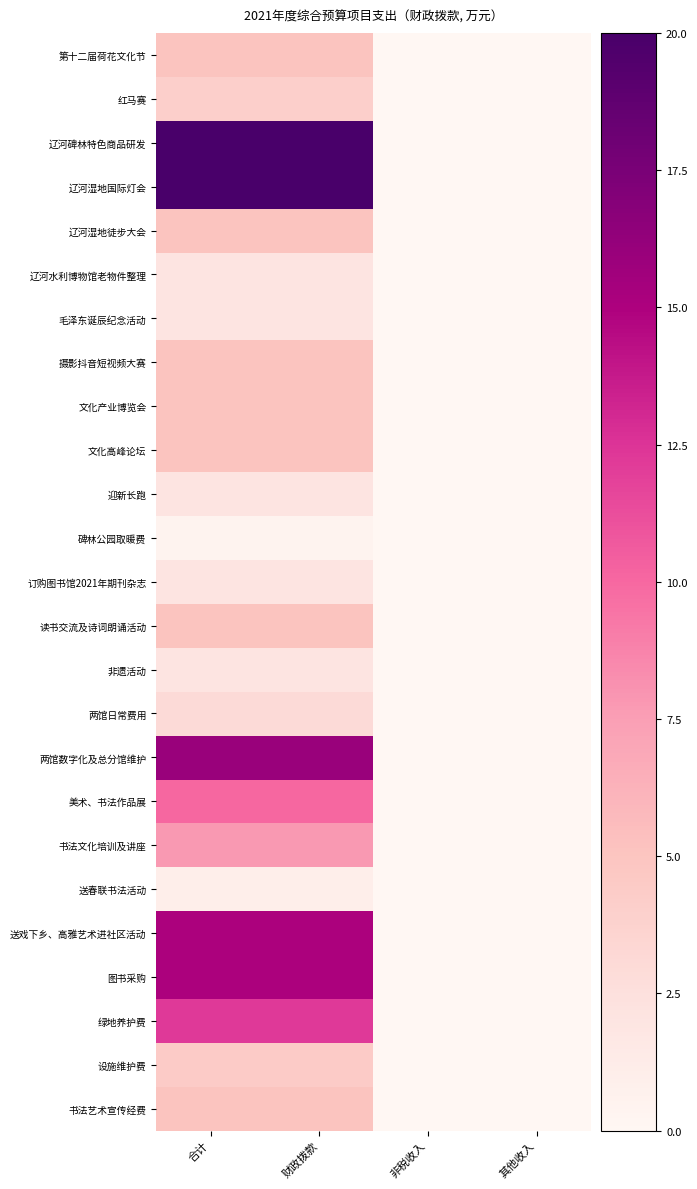

Reading right to left, extract all data points from this chart.

第十二届荷花文化节: 其他收入=0.0	非税收入=0.0	财政拨款=5.0	合计=5.0
红马赛: 其他收入=0.0	非税收入=0.0	财政拨款=4.0	合计=4.0
辽河碑林特色商品研发: 其他收入=0.0	非税收入=0.0	财政拨款=20.0	合计=20.0
辽河湿地国际灯会: 其他收入=0.0	非税收入=0.0	财政拨款=20.0	合计=20.0
辽河湿地徒步大会: 其他收入=0.0	非税收入=0.0	财政拨款=5.0	合计=5.0
辽河水利博物馆老物件整理: 其他收入=0.0	非税收入=0.0	财政拨款=2.0	合计=2.0
毛泽东诞辰纪念活动: 其他收入=0.0	非税收入=0.0	财政拨款=2.0	合计=2.0
摄影抖音短视频大赛: 其他收入=0.0	非税收入=0.0	财政拨款=5.0	合计=5.0
文化产业博览会: 其他收入=0.0	非税收入=0.0	财政拨款=5.0	合计=5.0
文化高峰论坛: 其他收入=0.0	非税收入=0.0	财政拨款=5.0	合计=5.0
迎新长跑: 其他收入=0.0	非税收入=0.0	财政拨款=2.0	合计=2.0
碑林公园取暖费: 其他收入=0.0	非税收入=0.0	财政拨款=0.5	合计=0.5
订购图书馆2021年期刊杂志: 其他收入=0.0	非税收入=0.0	财政拨款=2.0	合计=2.0
读书交流及诗词朗诵活动: 其他收入=0.0	非税收入=0.0	财政拨款=5.0	合计=5.0
非遗活动: 其他收入=0.0	非税收入=0.0	财政拨款=2.0	合计=2.0
两馆日常费用: 其他收入=0.0	非税收入=0.0	财政拨款=3.0	合计=3.0
两馆数字化及总分馆维护: 其他收入=0.0	非税收入=0.0	财政拨款=16.0	合计=16.0
美术、书法作品展: 其他收入=0.0	非税收入=0.0	财政拨款=10.0	合计=10.0
书法文化培训及讲座: 其他收入=0.0	非税收入=0.0	财政拨款=7.8	合计=7.8
送春联书法活动: 其他收入=0.0	非税收入=0.0	财政拨款=1.0	合计=1.0
送戏下乡、高雅艺术进社区活动: 其他收入=0.0	非税收入=0.0	财政拨款=15.0	合计=15.0
图书采购: 其他收入=0.0	非税收入=0.0	财政拨款=15.0	合计=15.0
绿地养护费: 其他收入=0.0	非税收入=0.0	财政拨款=12.2	合计=12.2
设施维护费: 其他收入=0.0	非税收入=0.0	财政拨款=4.4	合计=4.4
书法艺术宣传经费: 其他收入=0.0	非税收入=0.0	财政拨款=5.0	合计=5.0